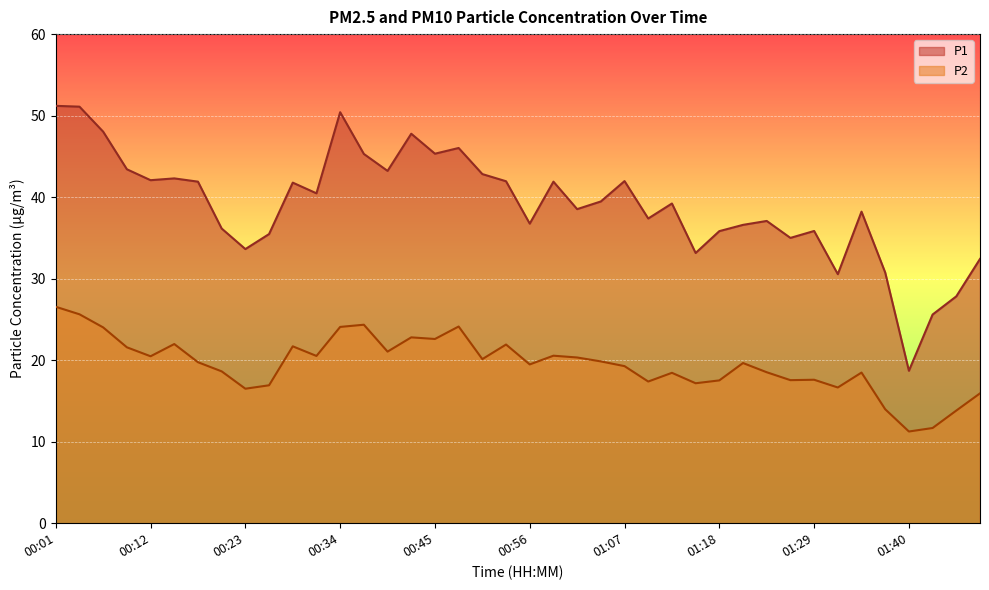

What is the highest value of the P2 series?

26.6